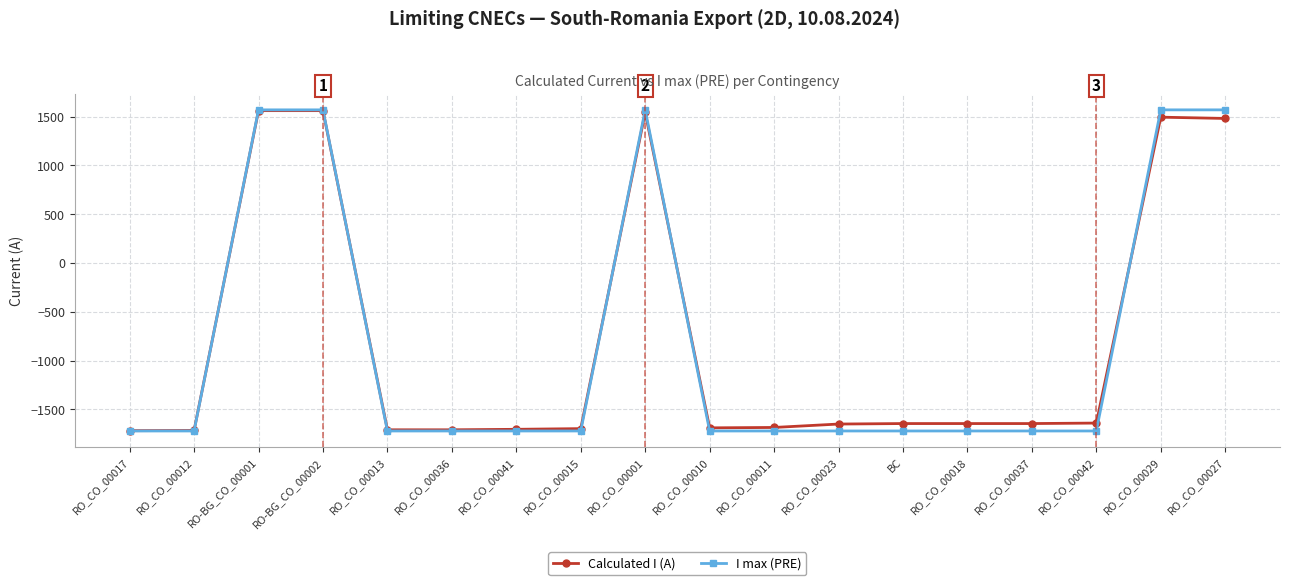

What is the label of the 12th point from the left?

RO_CO_00023